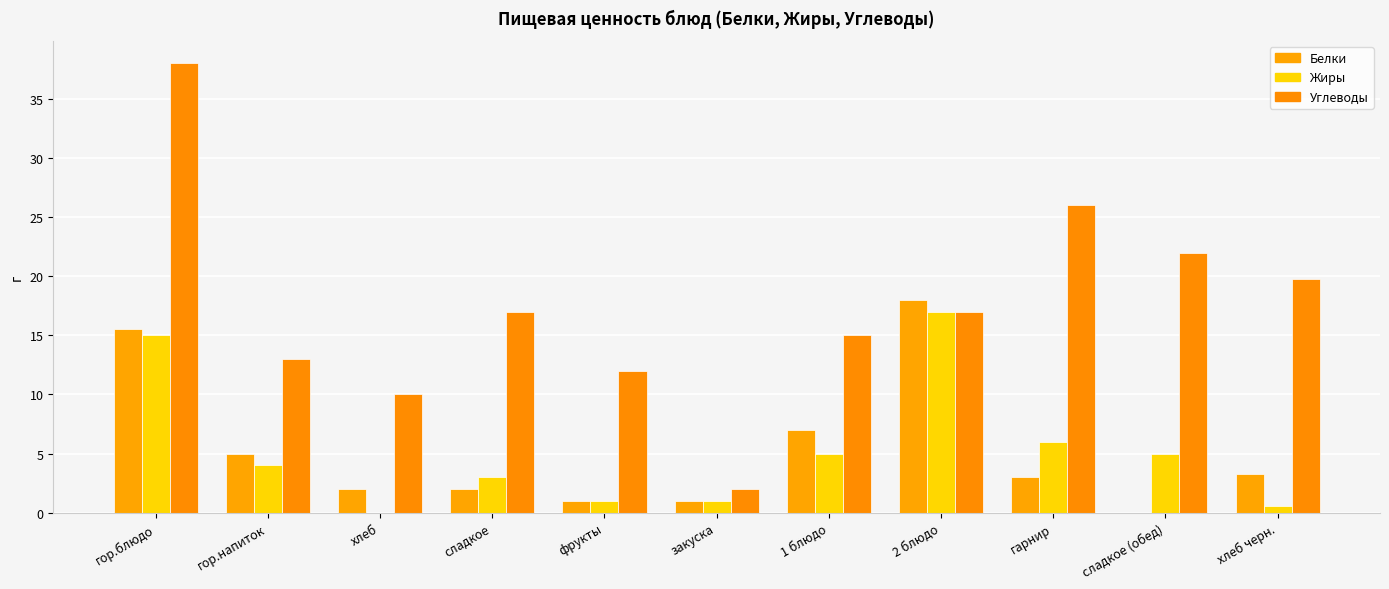

Where does the Жиры series first go above 4?

гор.блюдо